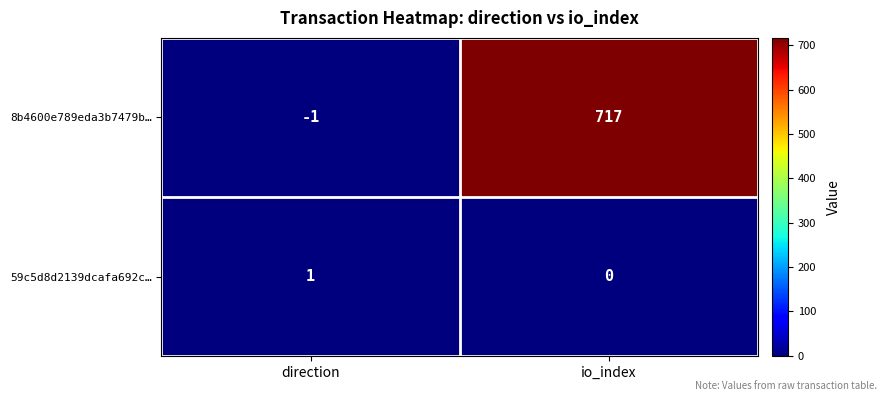

Rank the series by their average value, from highest to lowest.

8b4600e789eda3b7479b…, 59c5d8d2139dcafa692c…